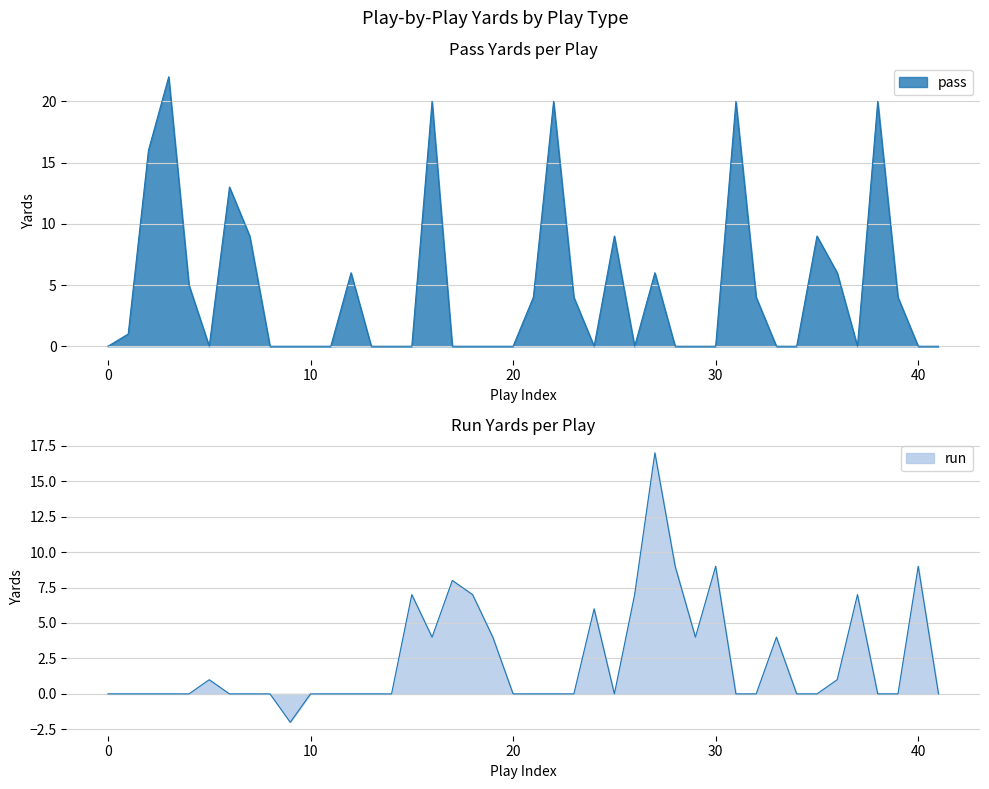

The value of pass_yards at 28 is 12. True or false?

False